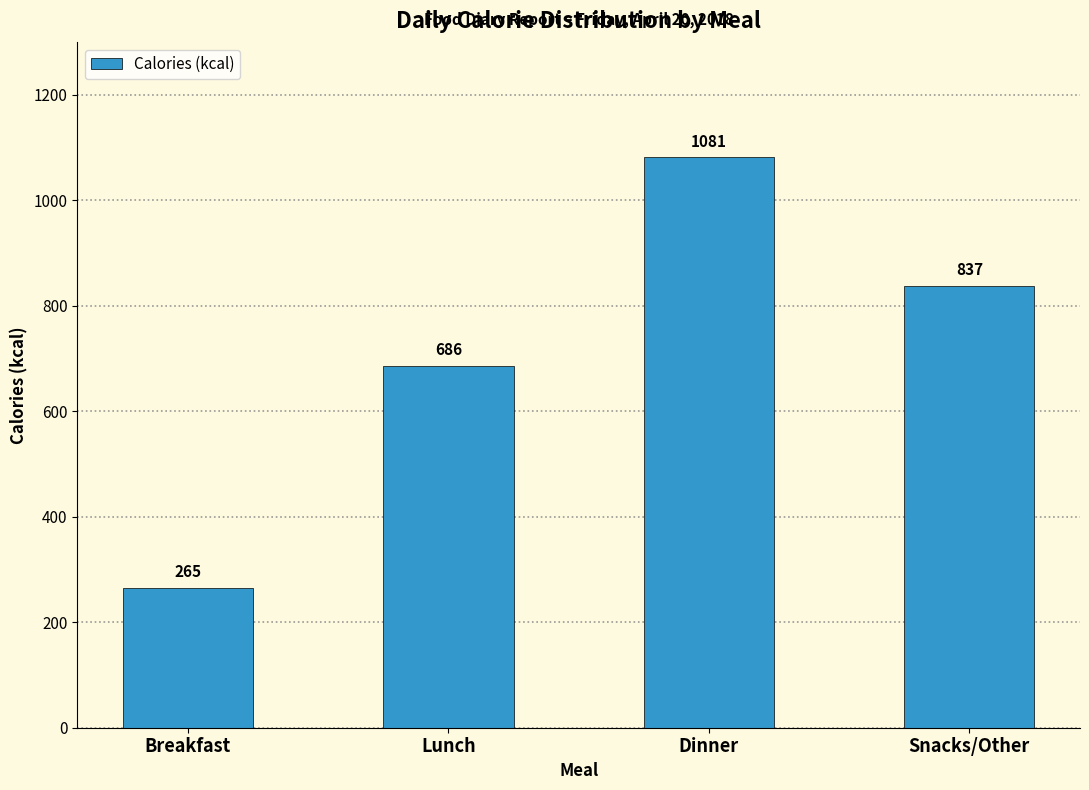

Reading left to right, transcribe all the data shown in this chart.

265	686	1081	837